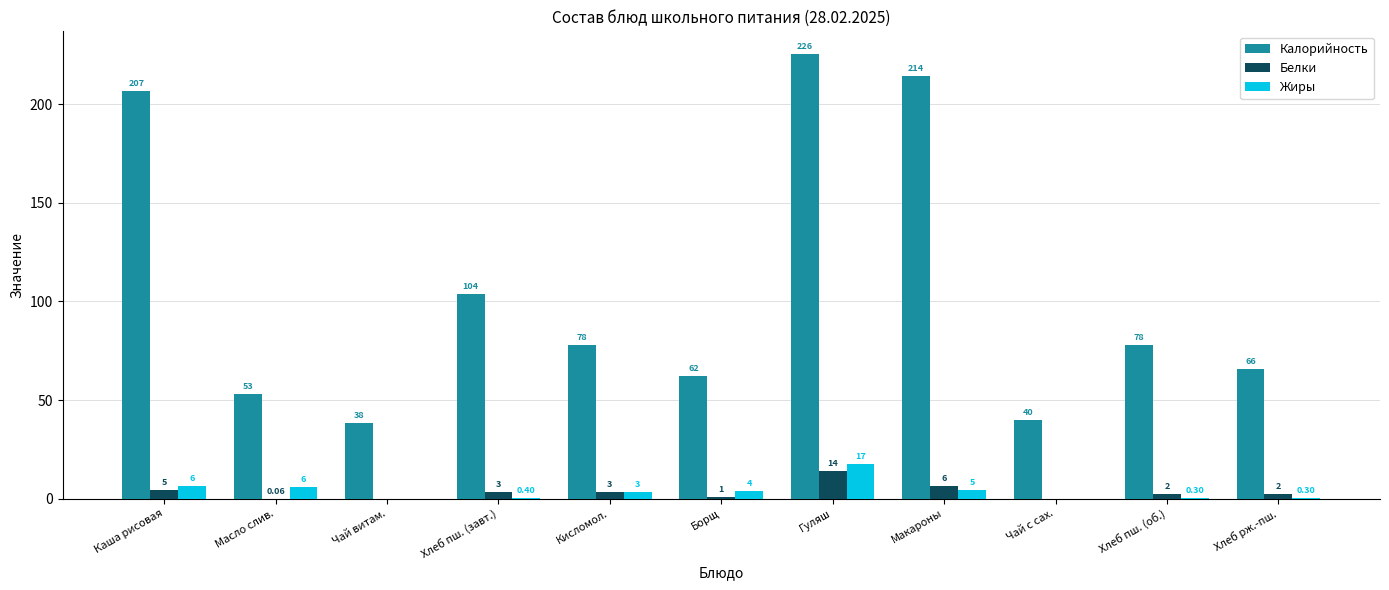

At which category is the sum across all series the highest?

Гуляш